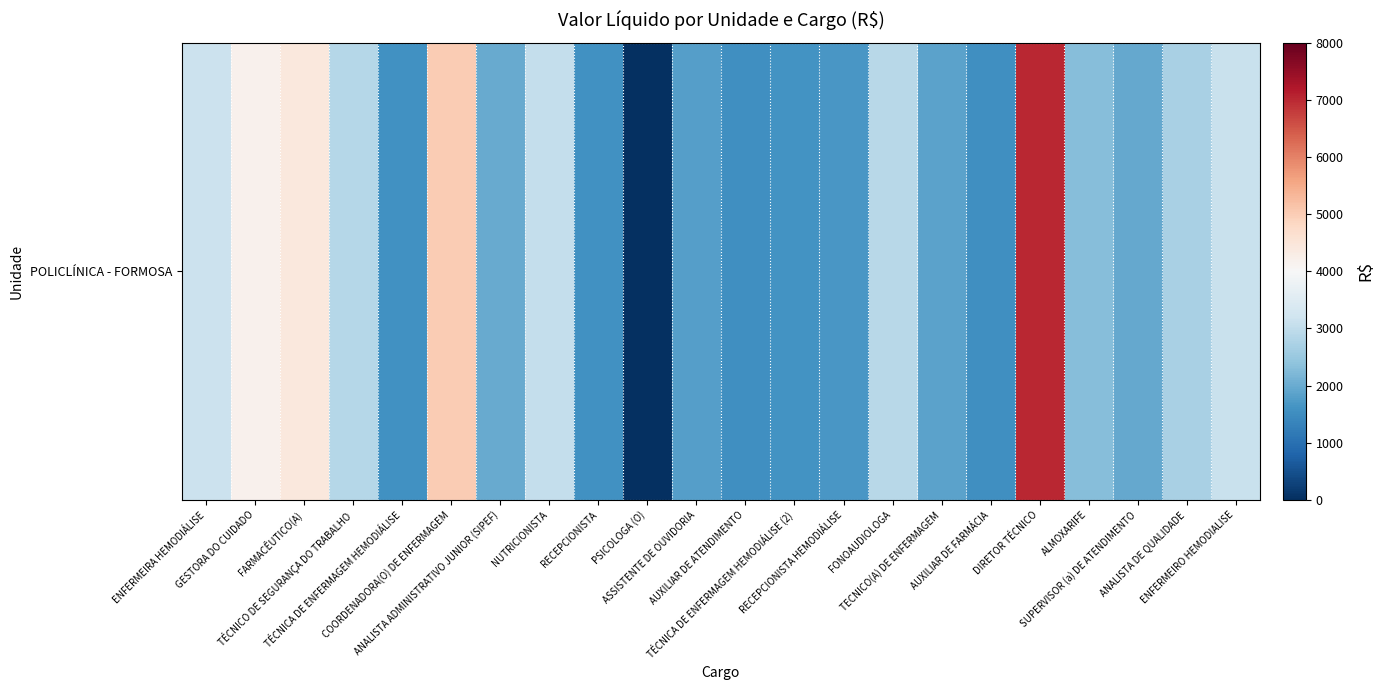

What is the greatest value displayed?

7027.3